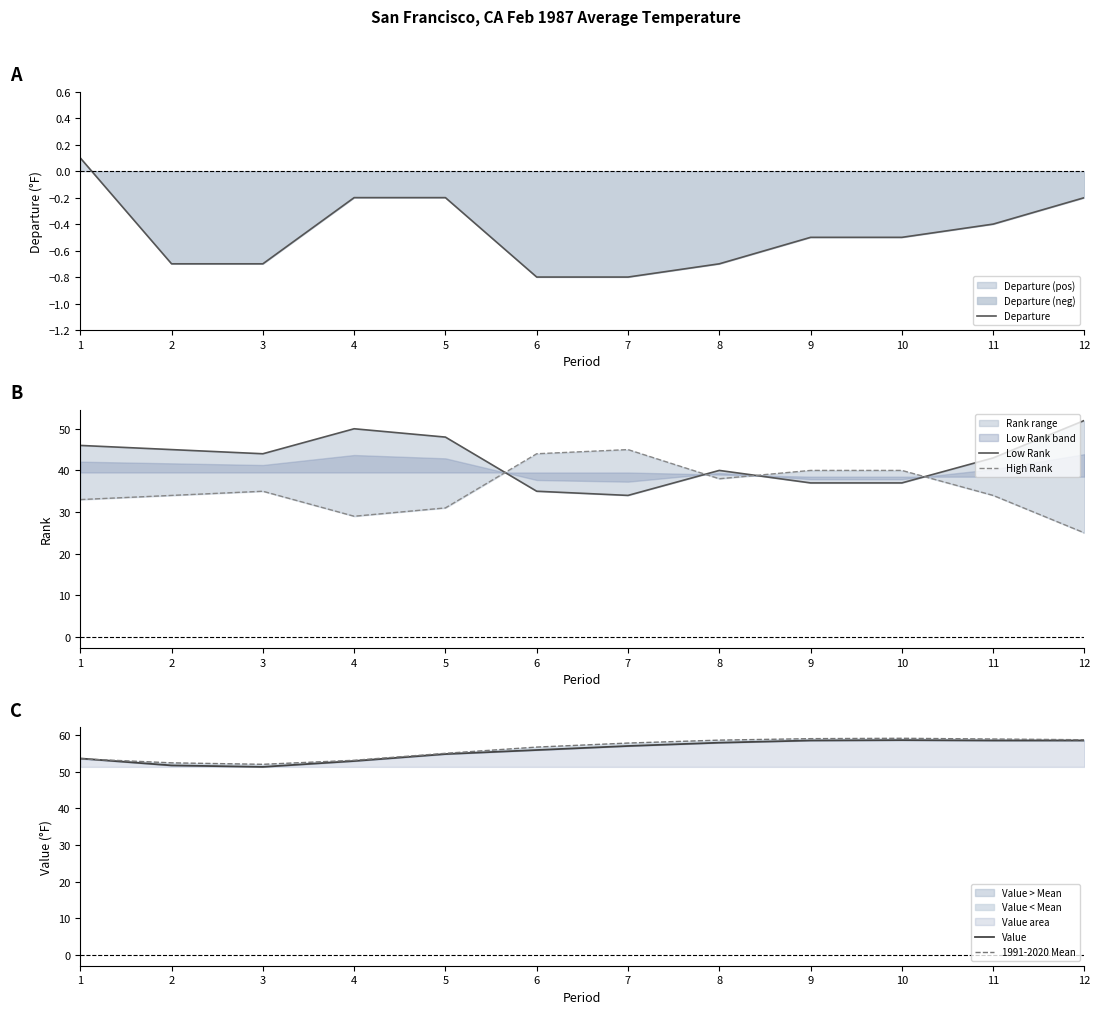

Which series changed the most between 7 and 12?

High Rank